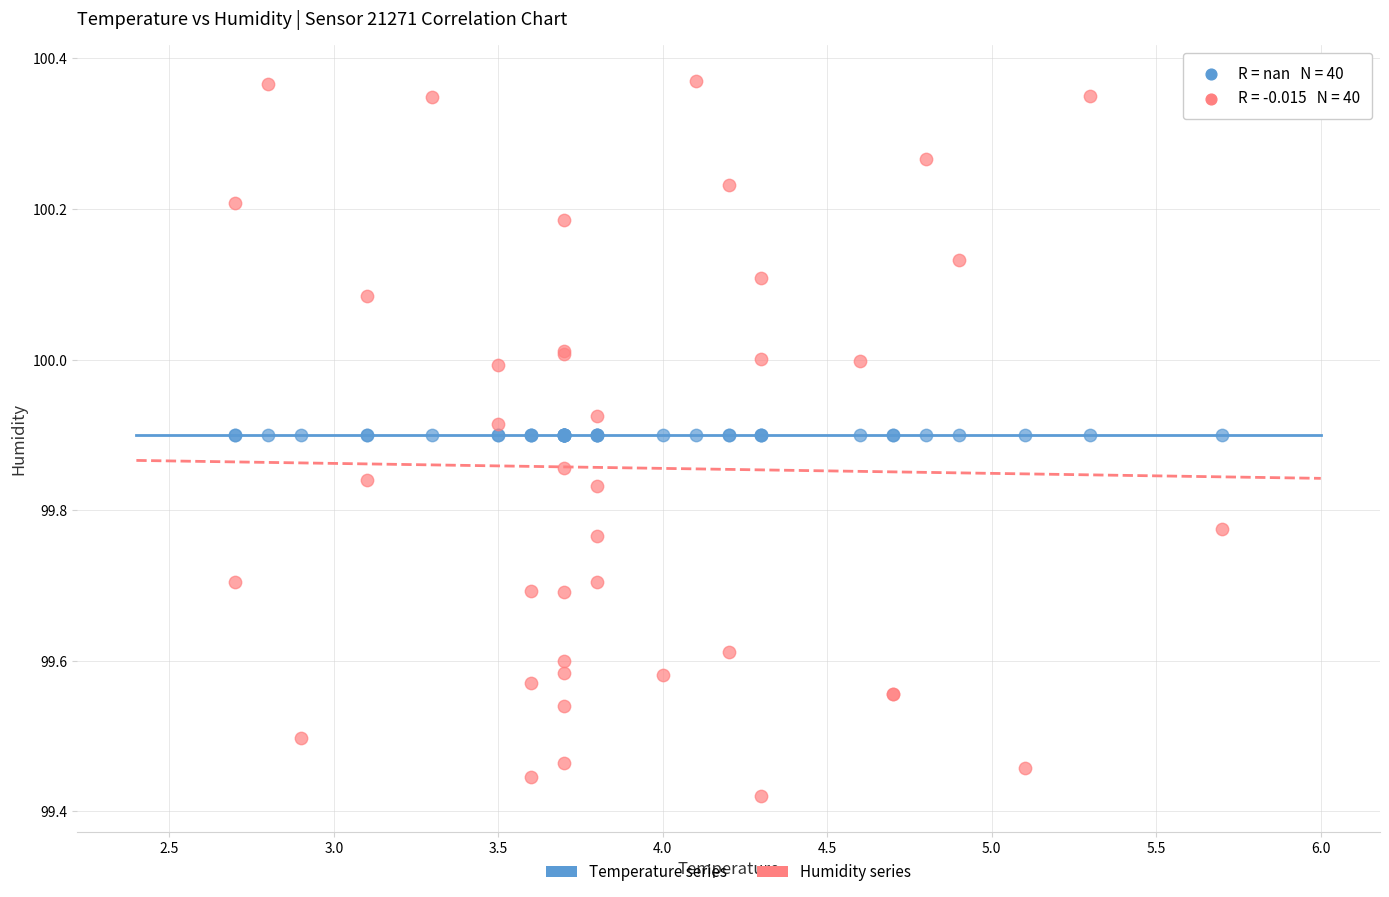

Which series contains the lowest Y value?

Humidity series